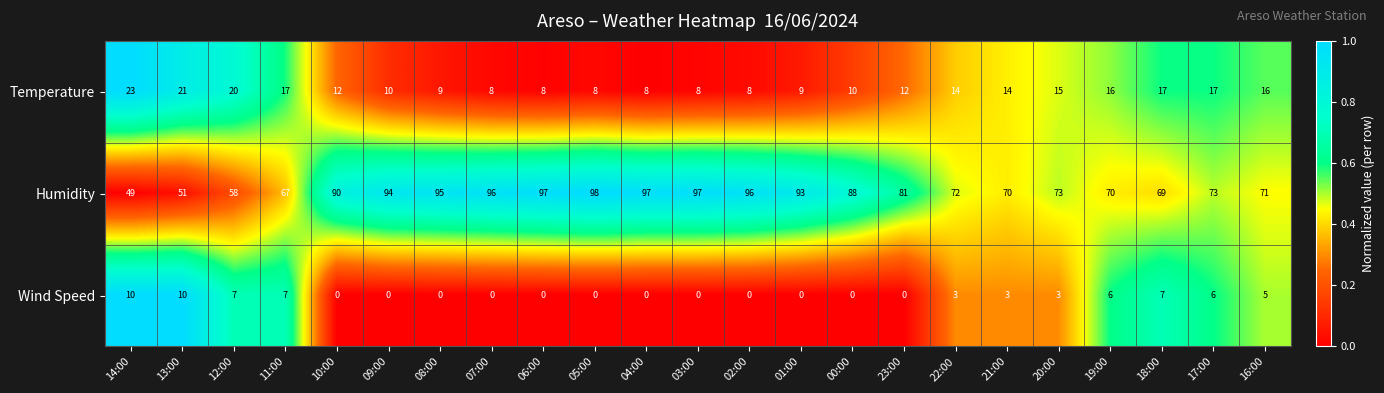

At which category is the sum across all series the highest?

05:00